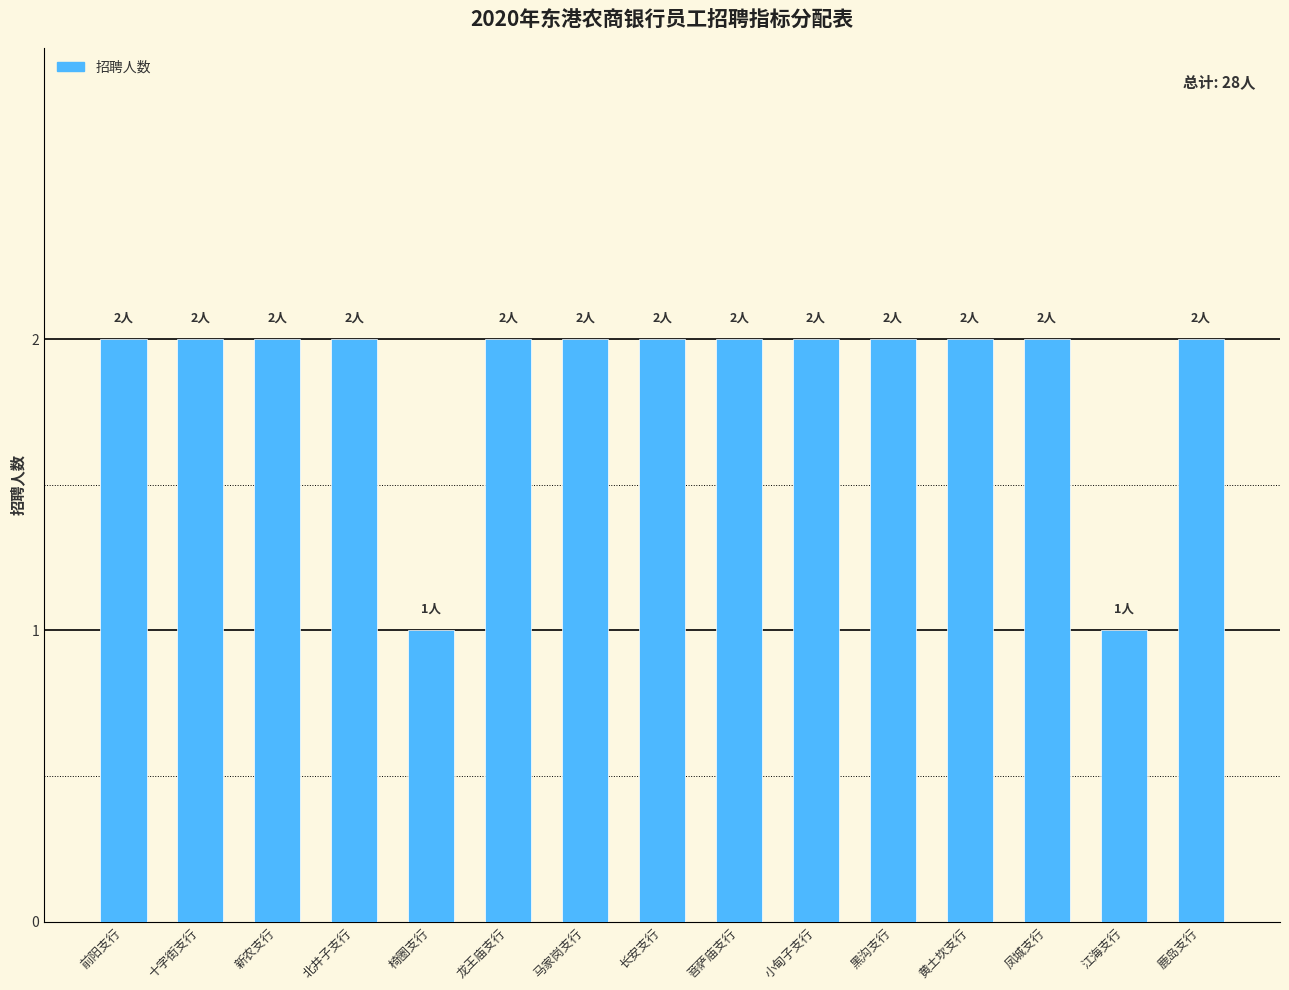

What is the label of the 2nd bar from the right?

江海支行